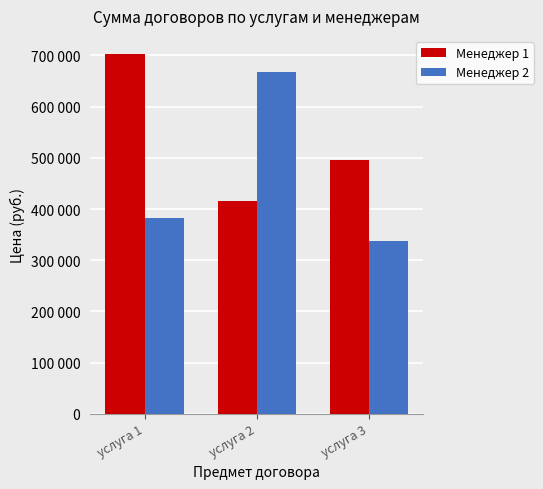

Does the chart contain stacked bars?

No